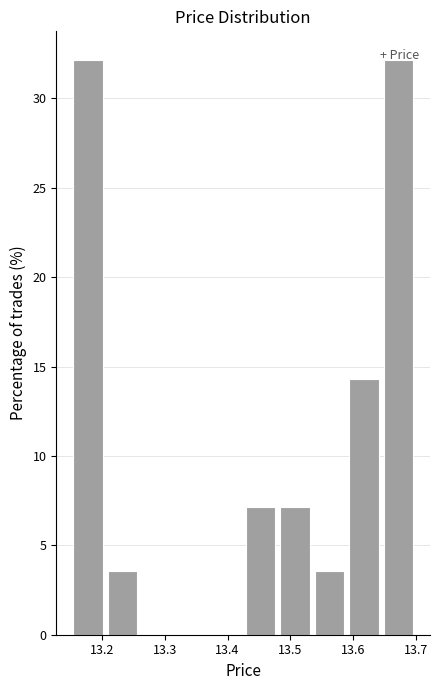

Reading left to right, list every bar in this chart as the range it spans on the x-axis followed by its height. Neither the bar edges nor the heights are printed on the chart, so give them approximately, as read against the axes.

13.150 to 13.205: 32.0
13.205 to 13.260: 3.5
13.260 to 13.315: 0
13.315 to 13.370: 0
13.370 to 13.425: 0
13.425 to 13.480: 7.0
13.480 to 13.535: 7.0
13.535 to 13.590: 3.5
13.590 to 13.645: 14.5
13.645 to 13.700: 32.0